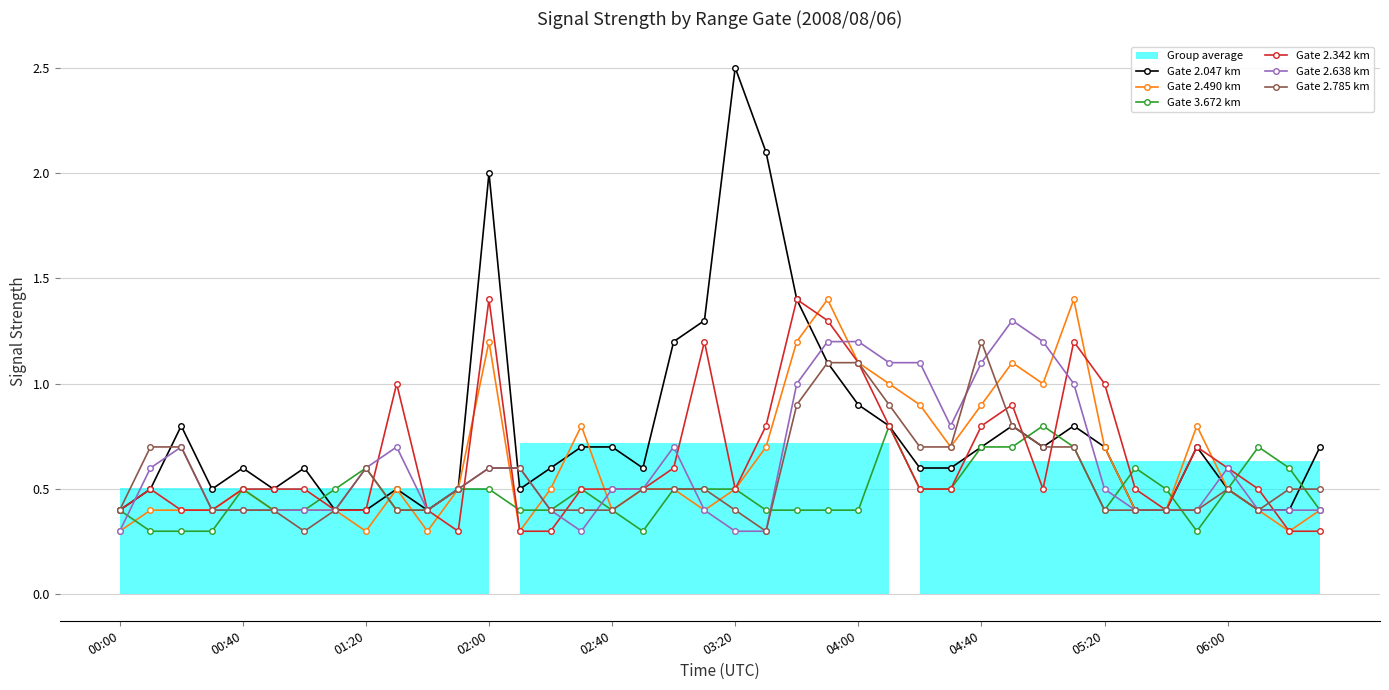

The value of Gate 3.672 km at 05:20 is 0.2. True or false?

False